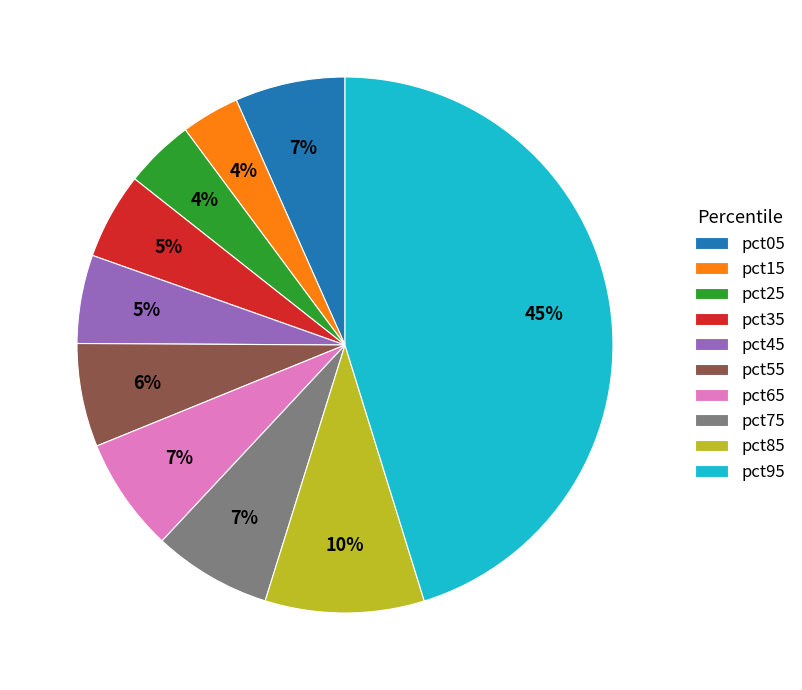

To the nearest percent, what percentage of the pie is pct35?

5%